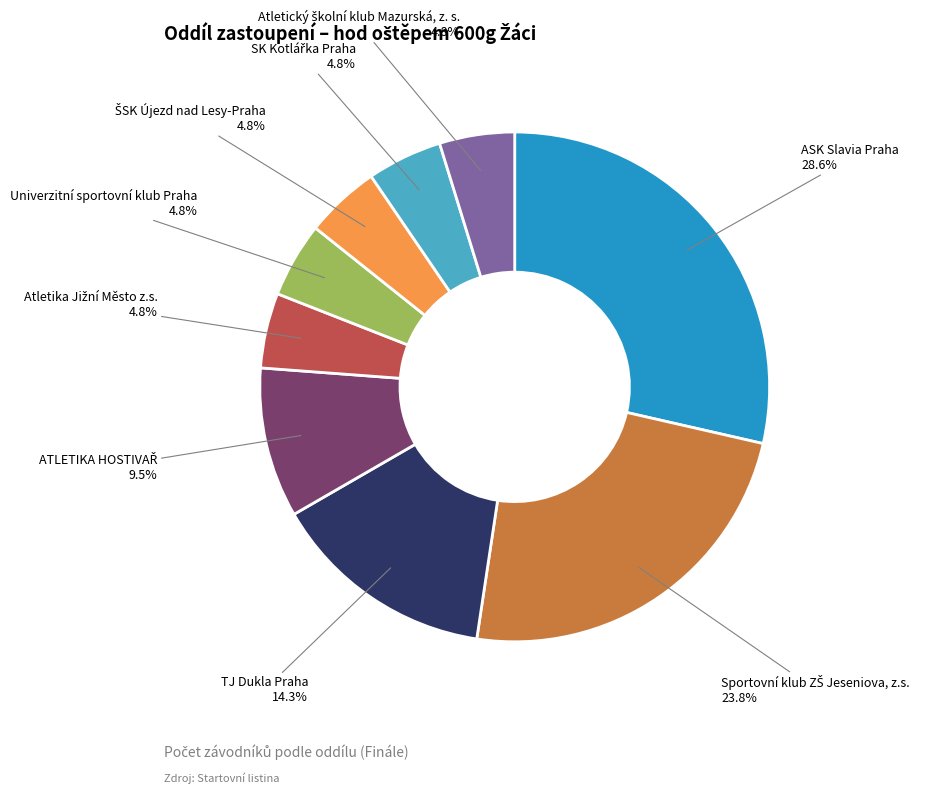

True or false: TJ Dukla Praha accounts for 22% of the total.

False